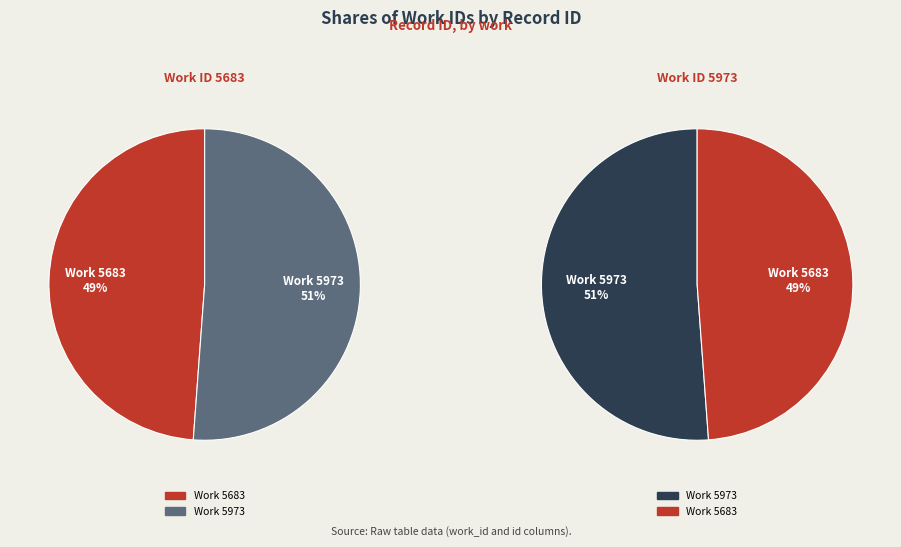

To the nearest percent, what portion does 5973 represent?

51%